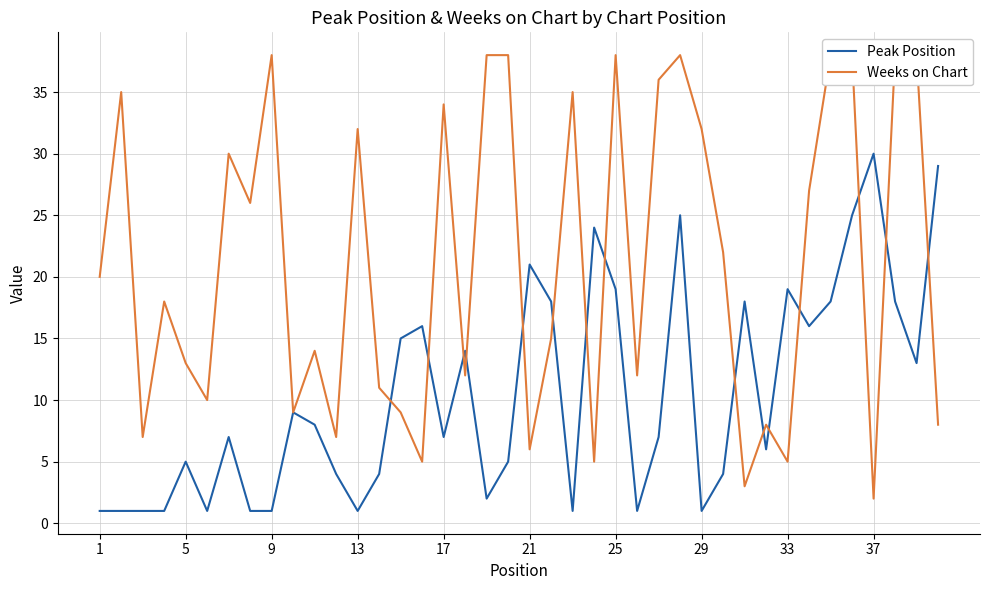

At 21, list the series in order from smallest to largest.

Peak Position, Weeks on Chart